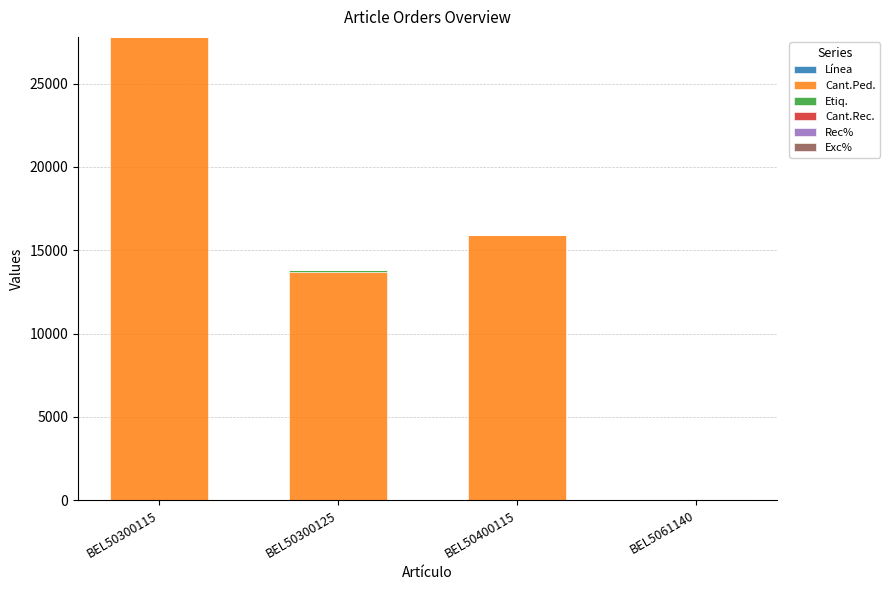

At which category is the sum across all series the highest?

BEL50300115